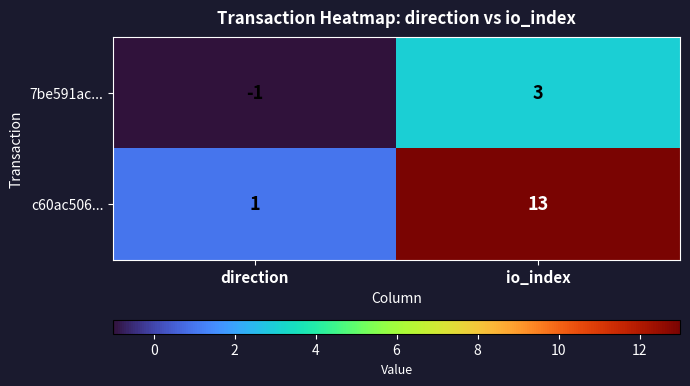

Reading right to left, transcribe all the data shown in this chart.

7be591ac...: io_index=3	direction=-1
c60ac506...: io_index=13	direction=1